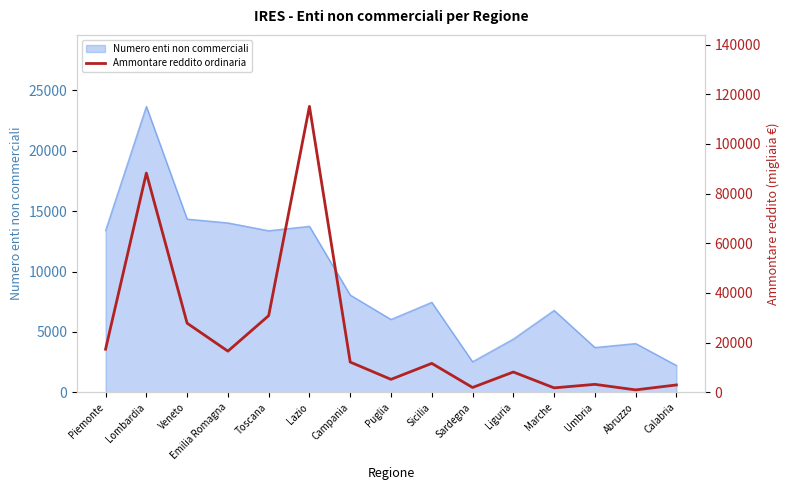

Where is the first local maximum?

Lombardia